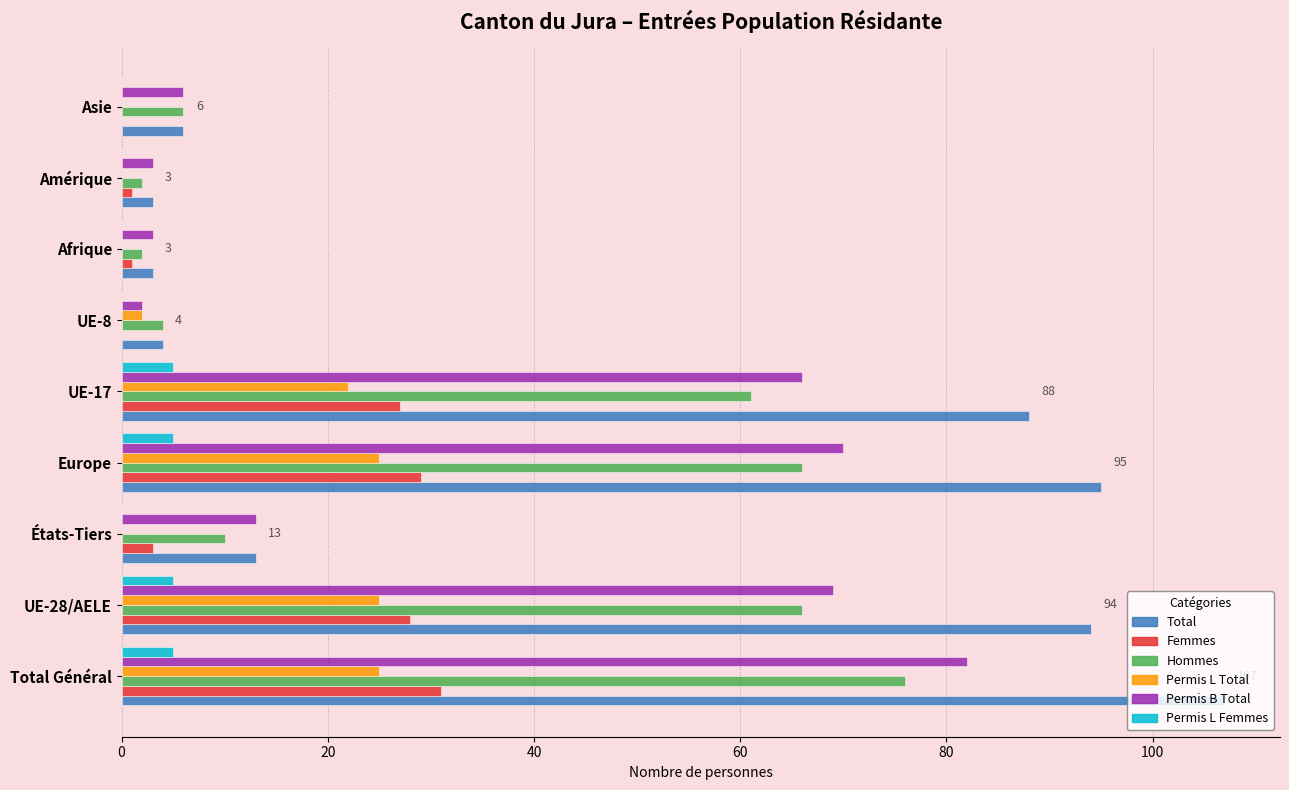

Which series has the largest range (max minus min)?

Total